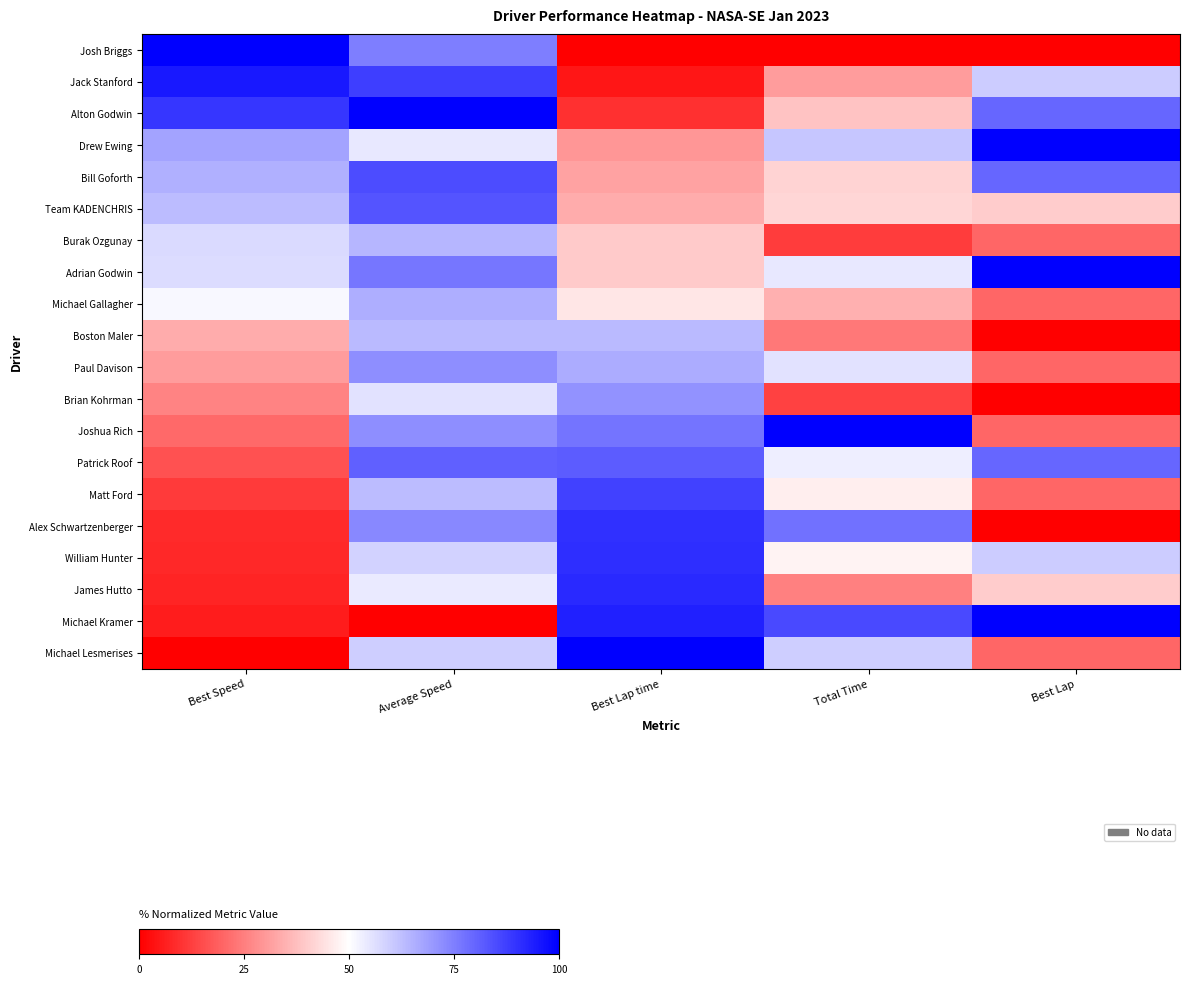

Count the number of categories in the chart.

5